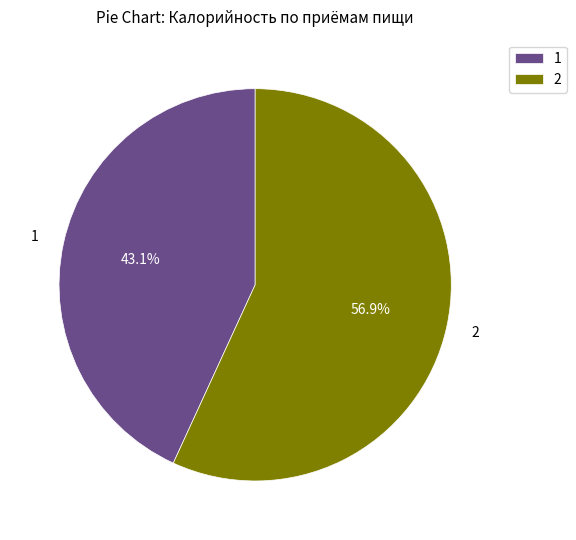

What percentage is NOT represented by 2?

43.1%